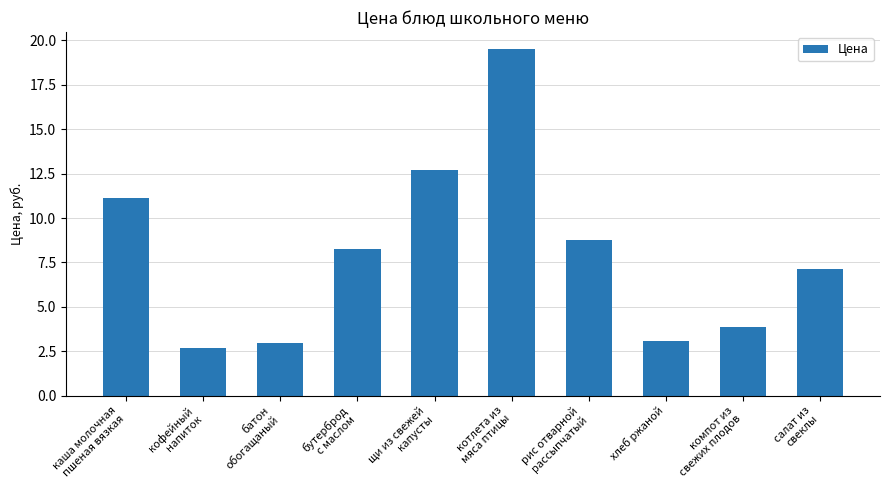

What is the average value?

8.0